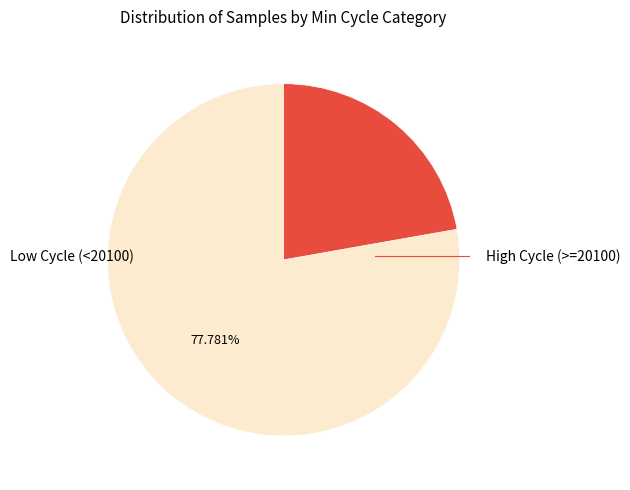

Is there a majority slice in this chart?

Yes